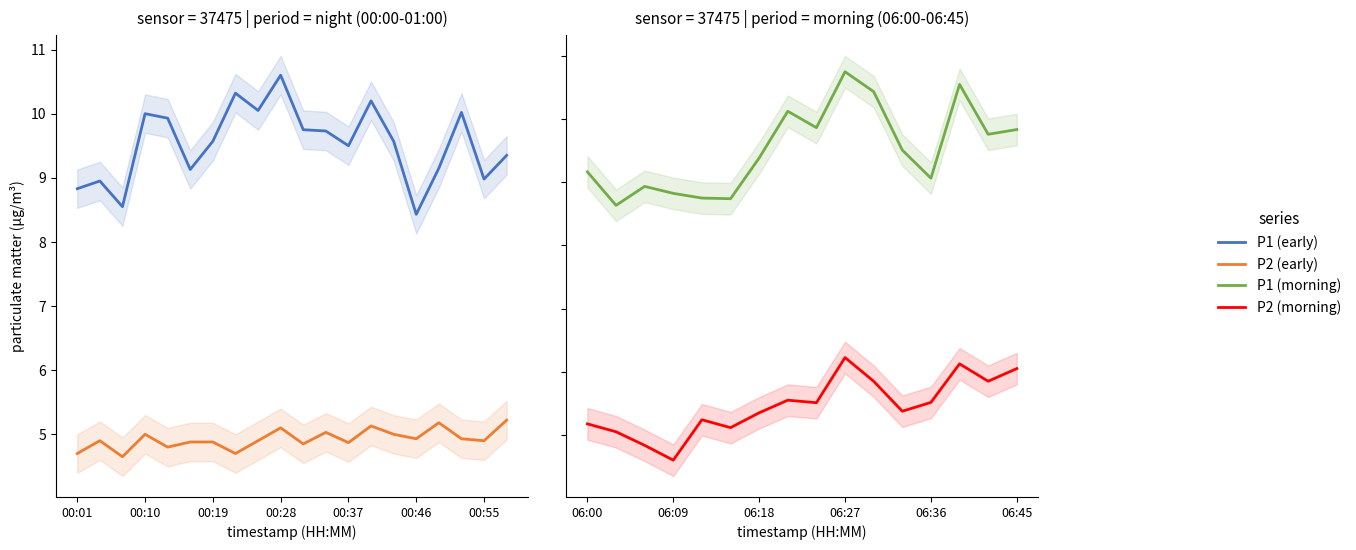

At how many categories does at least one series exceed 7?

20